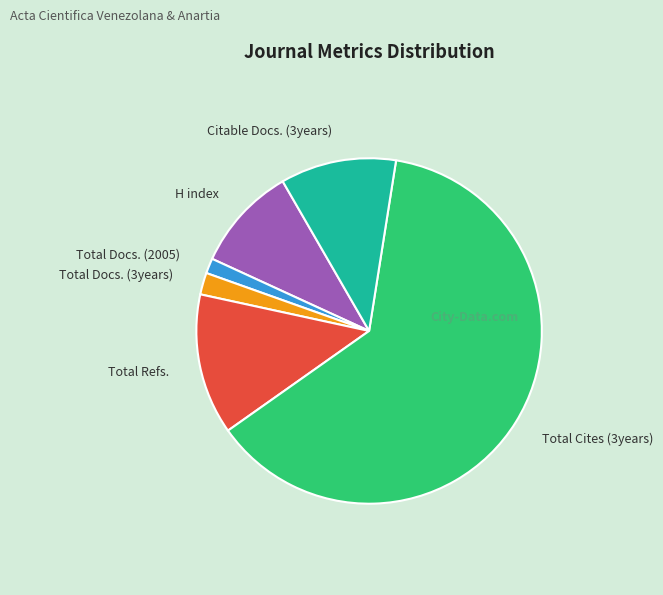

Count the number of slices in the pie.

6